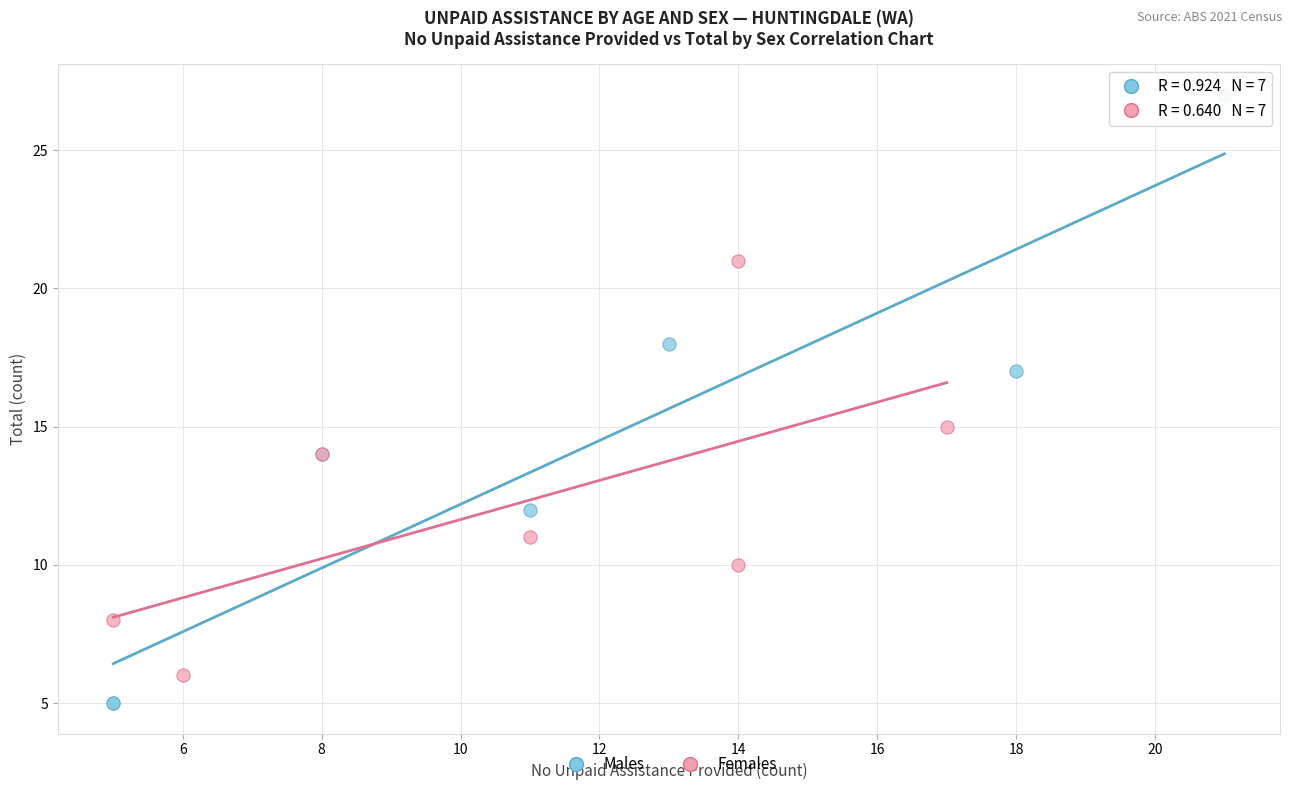

Which series reaches the minimum Y coordinate?

Males